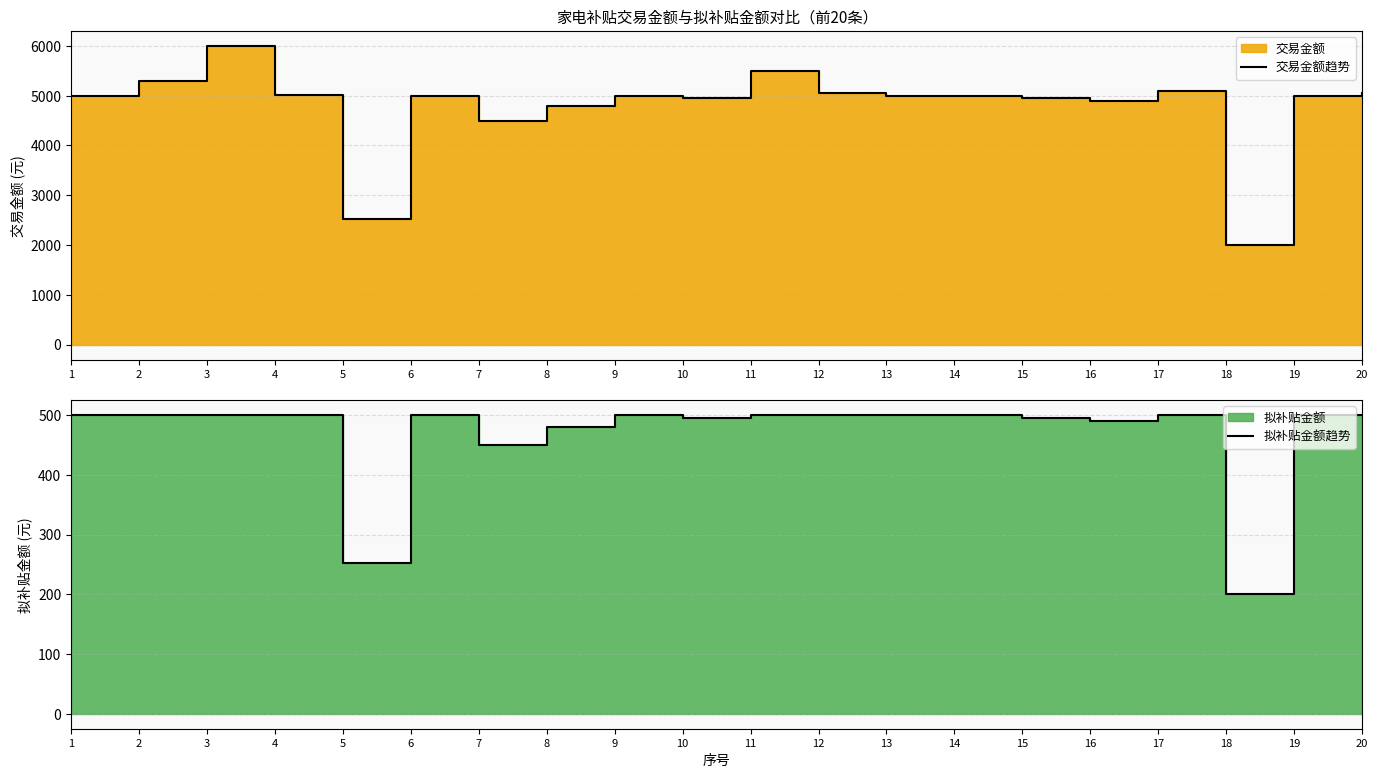

Which series has the widest spread of values?

交易金额趋势